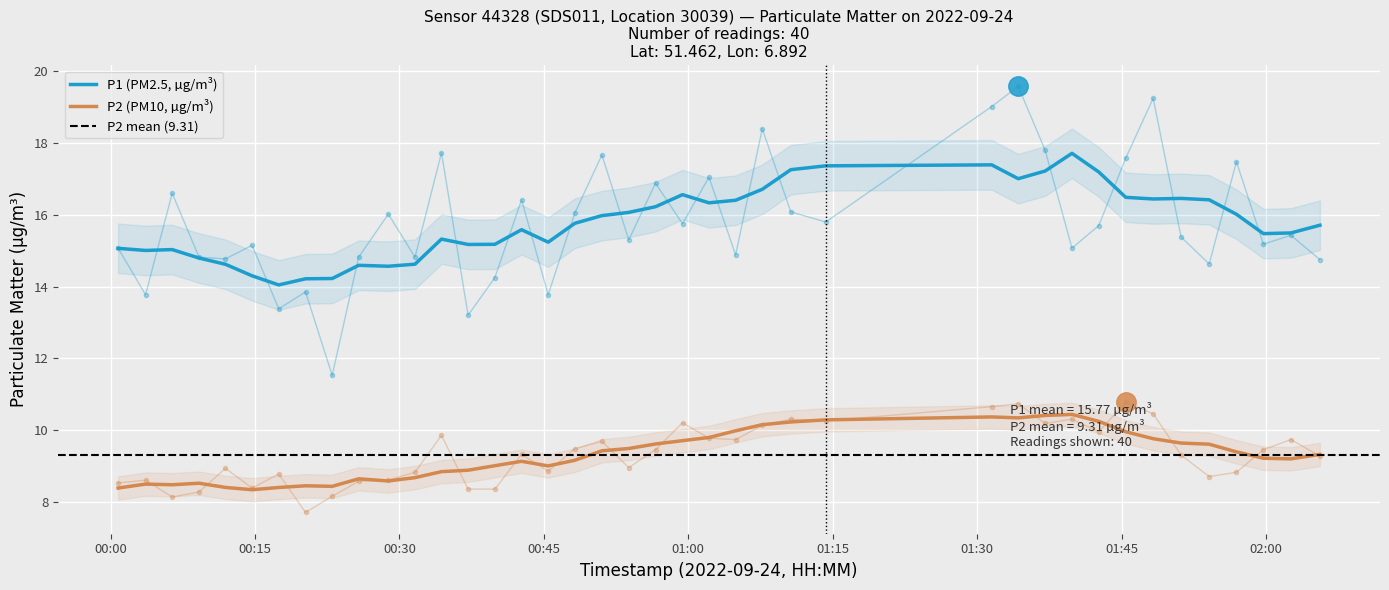

What position from the right is 2022-09-24T00:42:41?

25